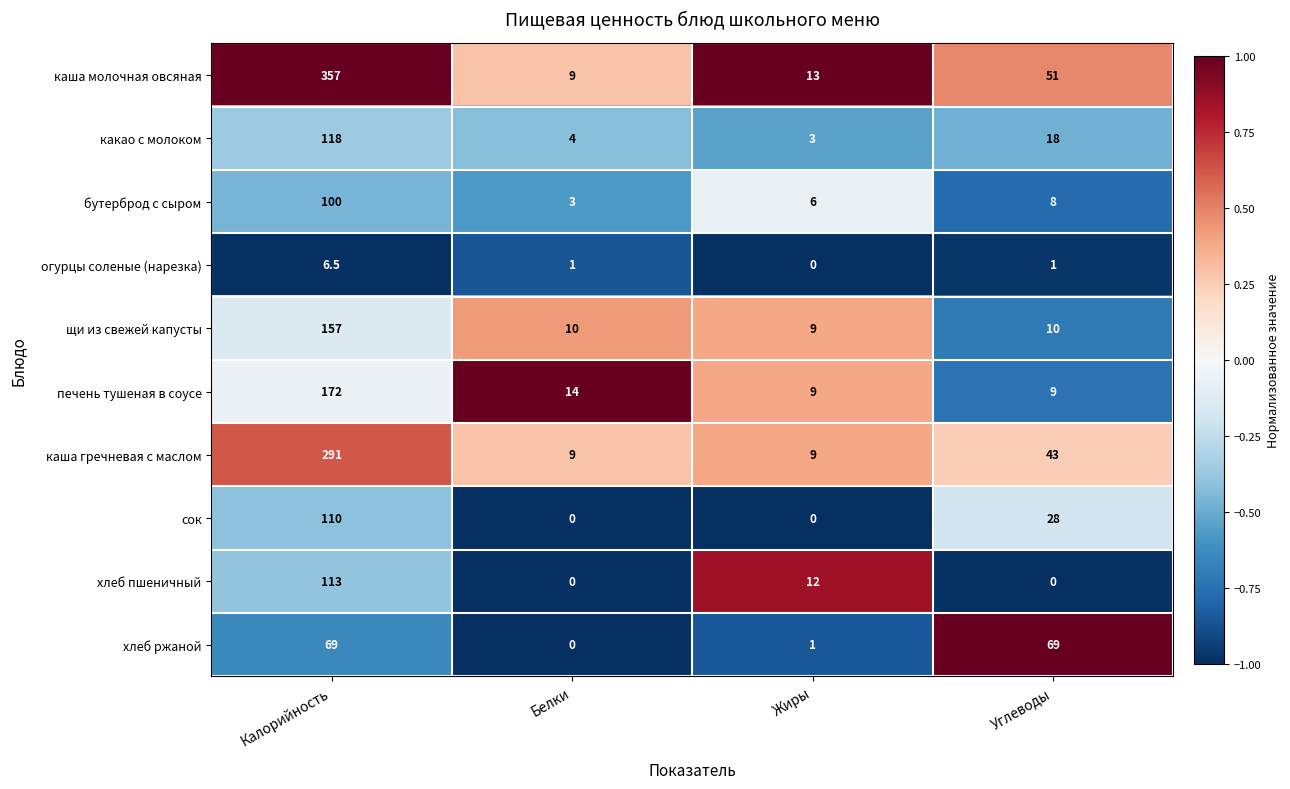

Is the value of печень тушеная в соусе at Белки greater than the value of какао с молоком at Жиры?

Yes